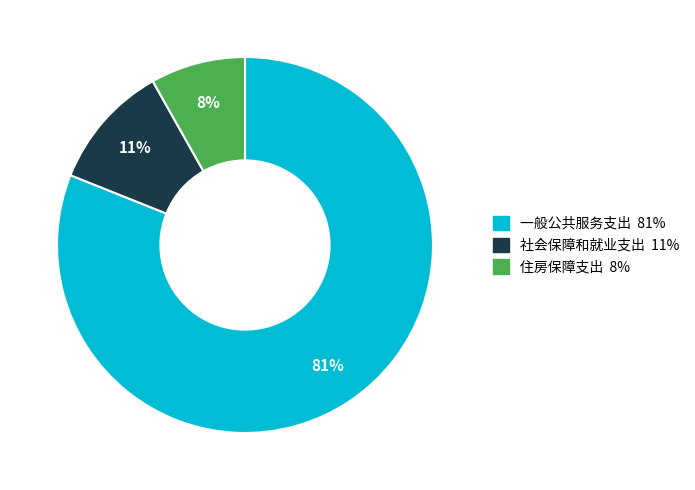

To the nearest percent, what portion does 一般公共服务支出 represent?

81%